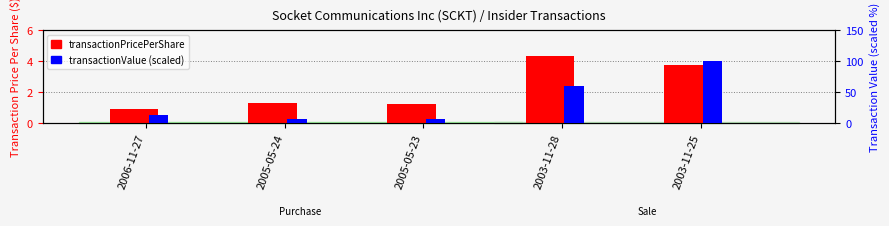

Reading right to left, what are all the values shown in this chart?

transactionPricePerShare: 2003-11-25=3.8	2003-11-28=4.4	2005-05-23=1.2	2005-05-24=1.3	2006-11-27=0.9
transactionValue: 2003-11-25=100.0	2003-11-28=59.5	2005-05-23=7.0	2005-05-24=7.0	2006-11-27=12.7